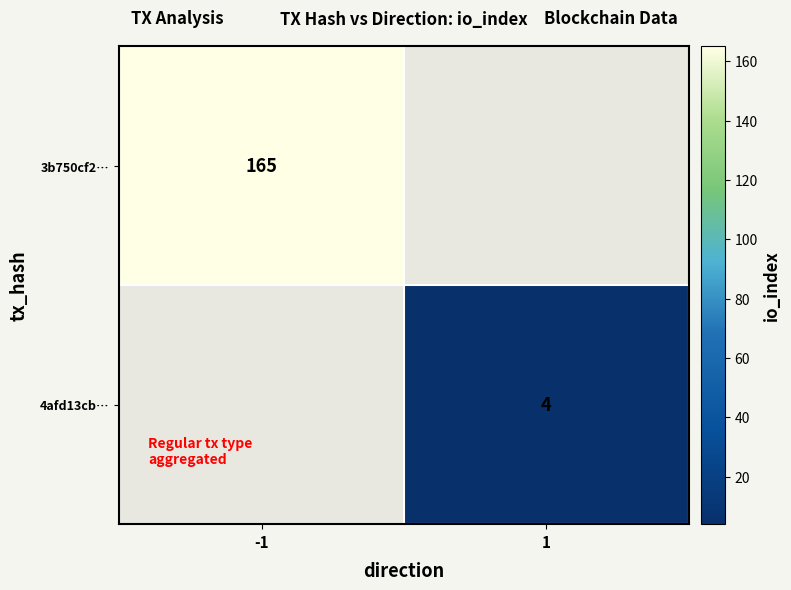

Is it true that 4afd13cb… equals 4 at 1?

True